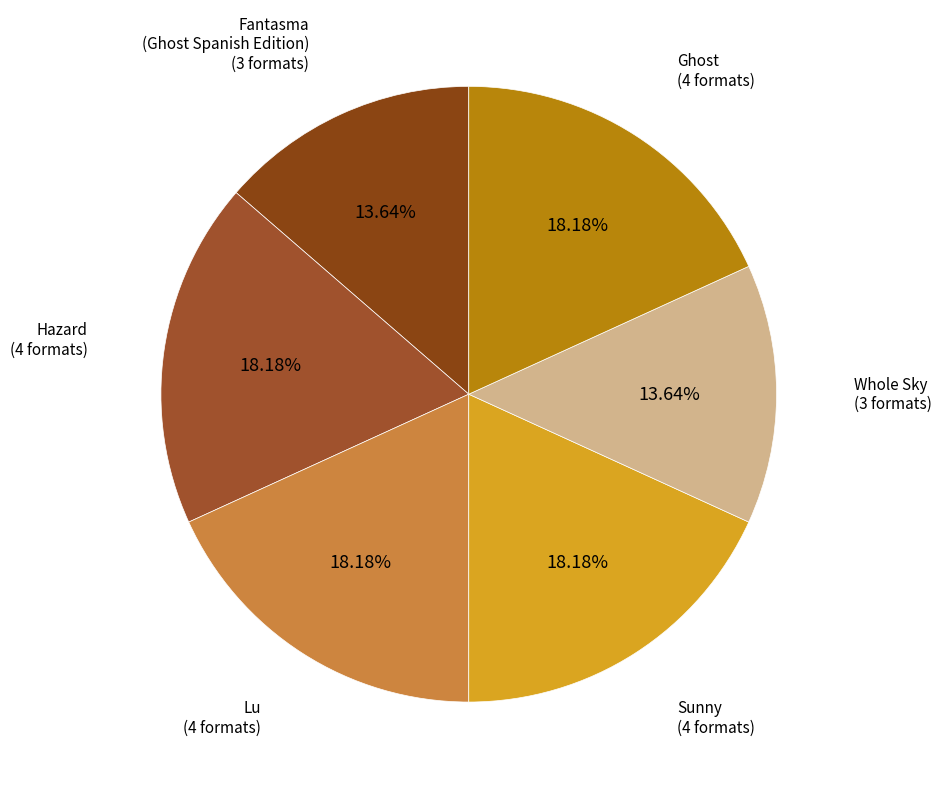

Is Whole Sky the majority of the pie?

No